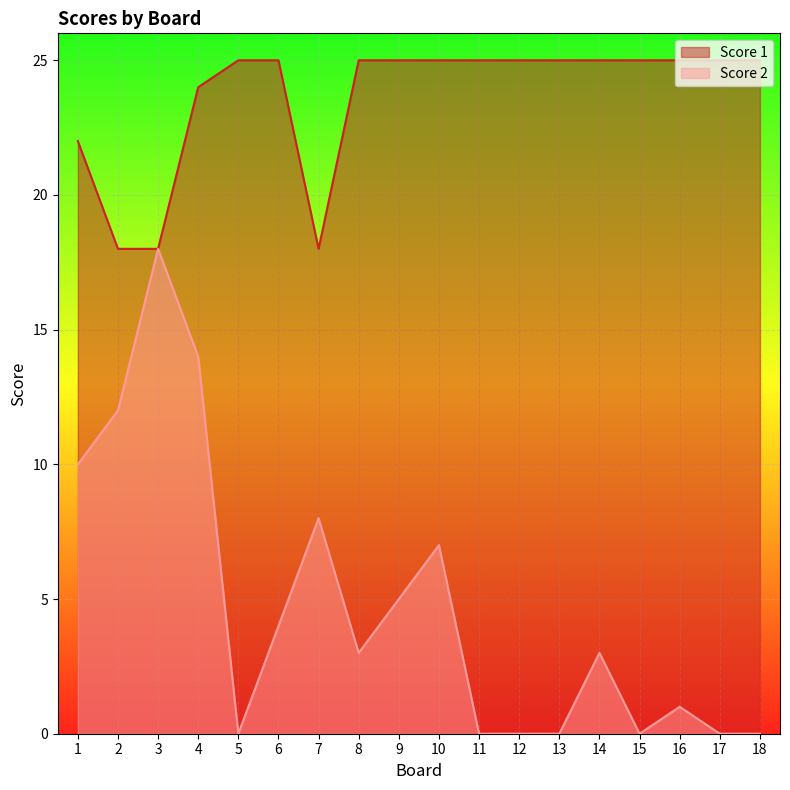

List the series in order of their peak value, lowest first.

Score 2, Score 1